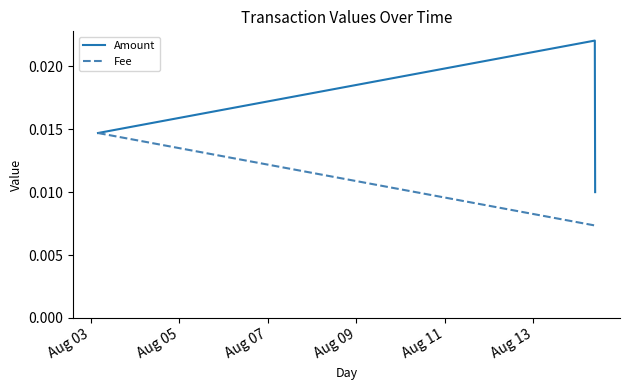

Rank the series by their average value, from lowest to highest.

Fee, Amount